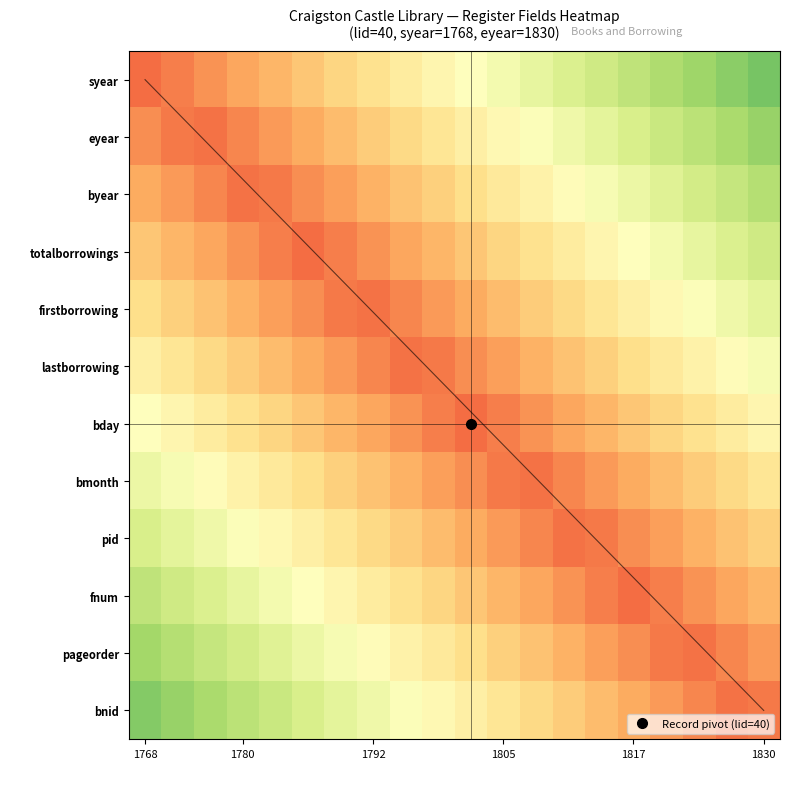

What is the minimum value shown in the chart?

0.2